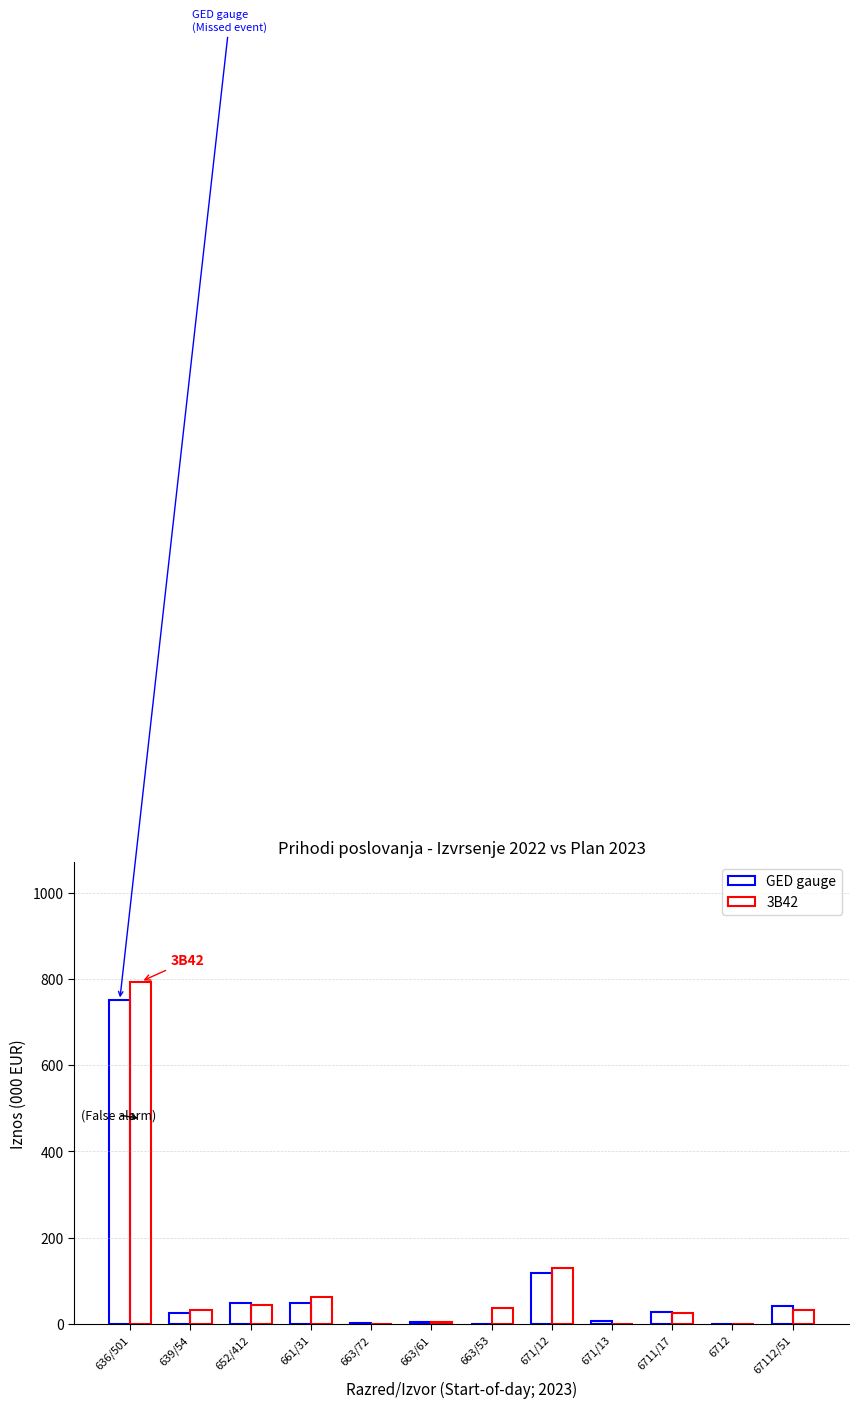

The GED gauge series shows 10.5 at 6711/17. True or false?

False